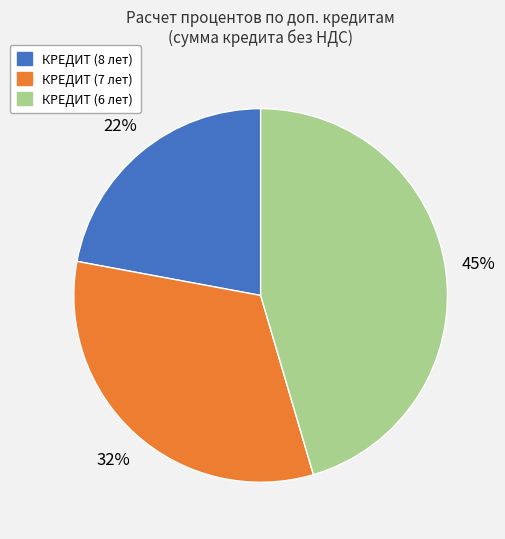

Is the sum of КРЕДИТ (7 лет) and КРЕДИТ (6 лет) greater than half?

Yes